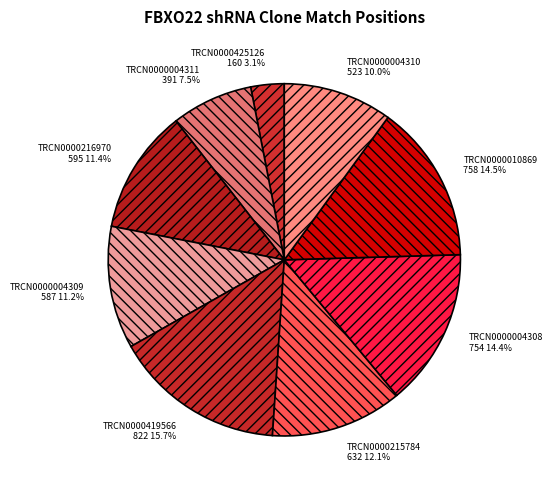

Combined, do TRCN0000216970 and TRCN0000004309 account for over 50%?

No